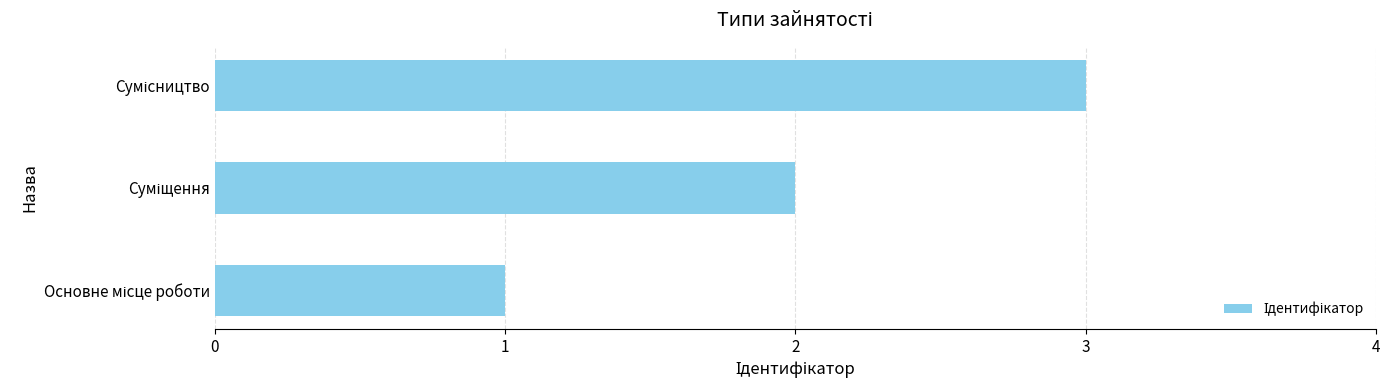

What is the greatest value displayed?

3